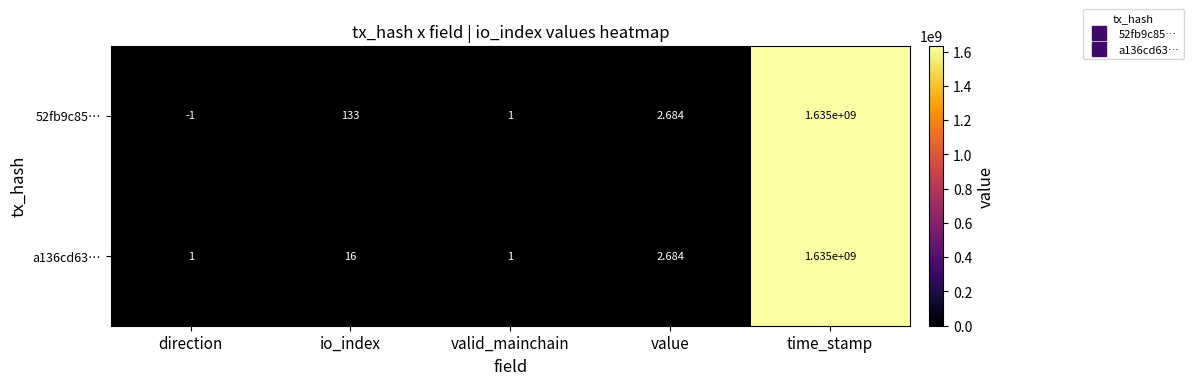

Rank the categories by 52fb9c85… value from highest to lowest.

time_stamp, io_index, value, valid_mainchain, direction